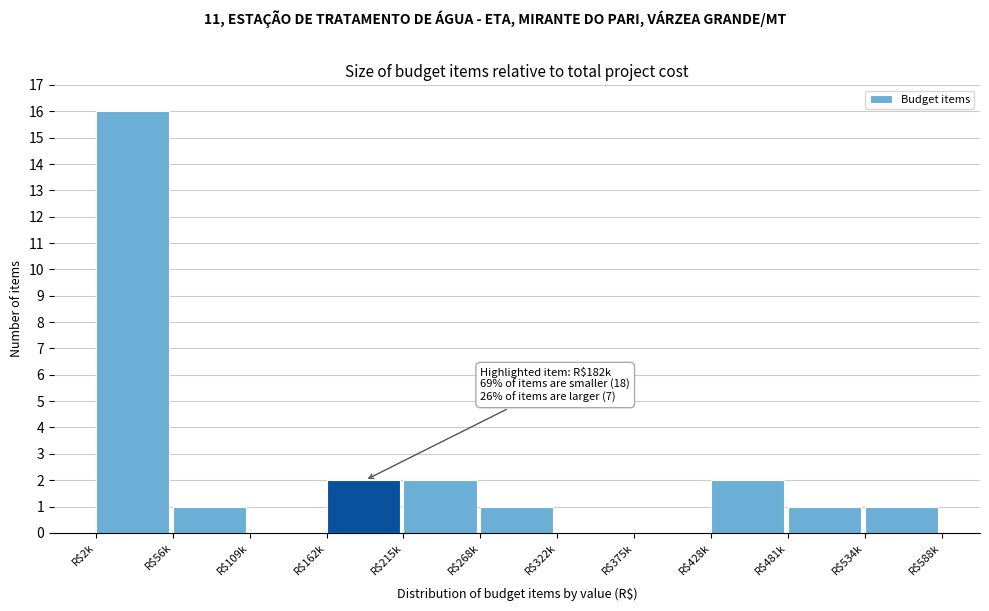

At which category does the chart reach its peak across all series?

R$2k